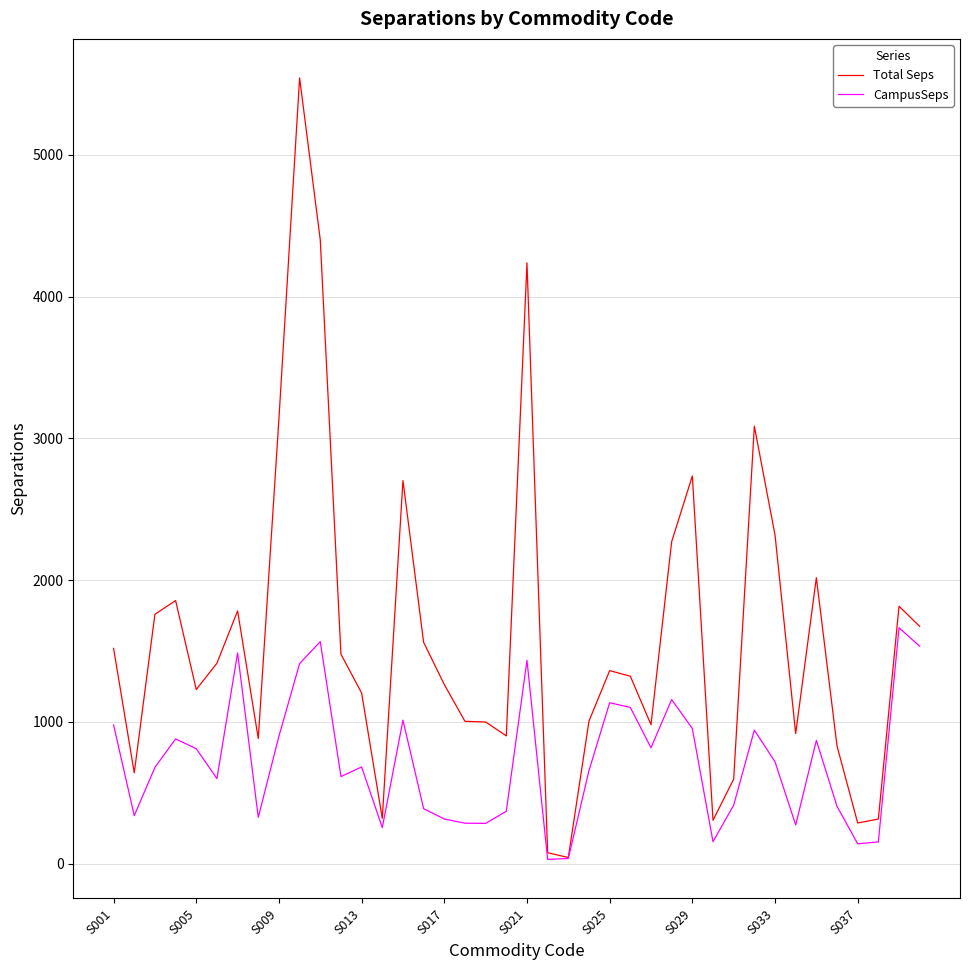

Which series has the largest range (max minus min)?

Total Seps